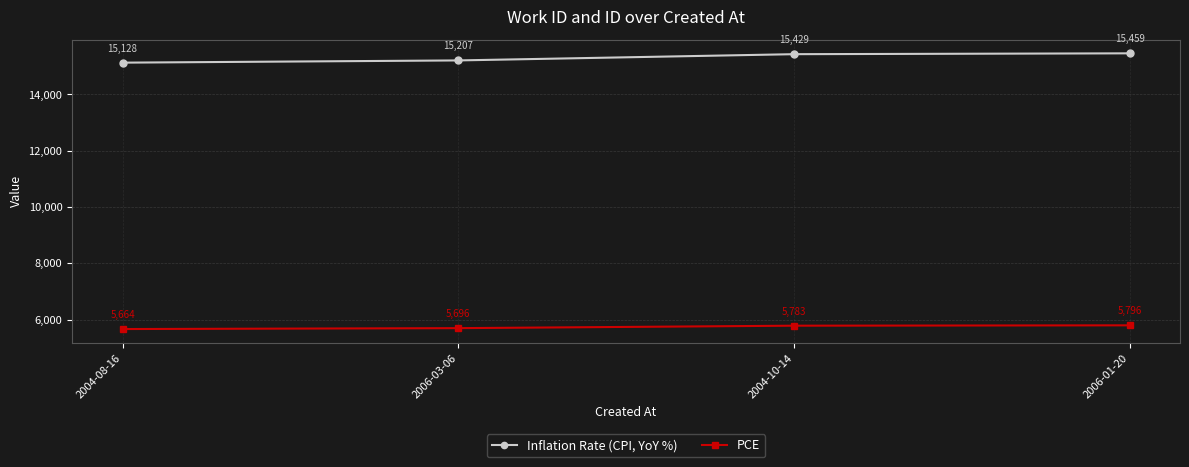

The value of PCE at 2004-08-16 is 5664. True or false?

True